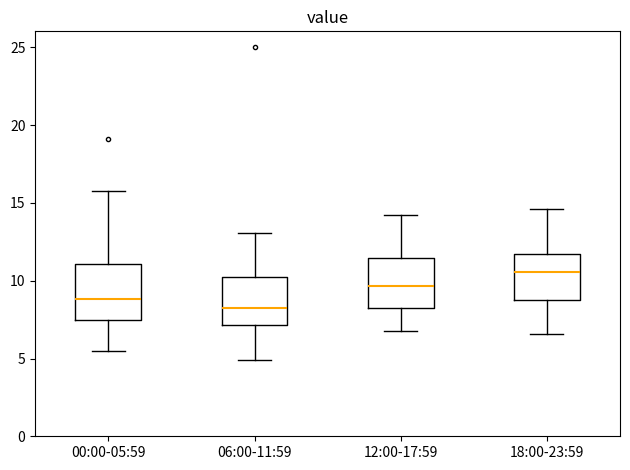

Where does the lower whisker of the box for 00:00-05:59 end on the y-axis? The values are not printed on the chart, so give them approximately, as read against the axis.

5.5